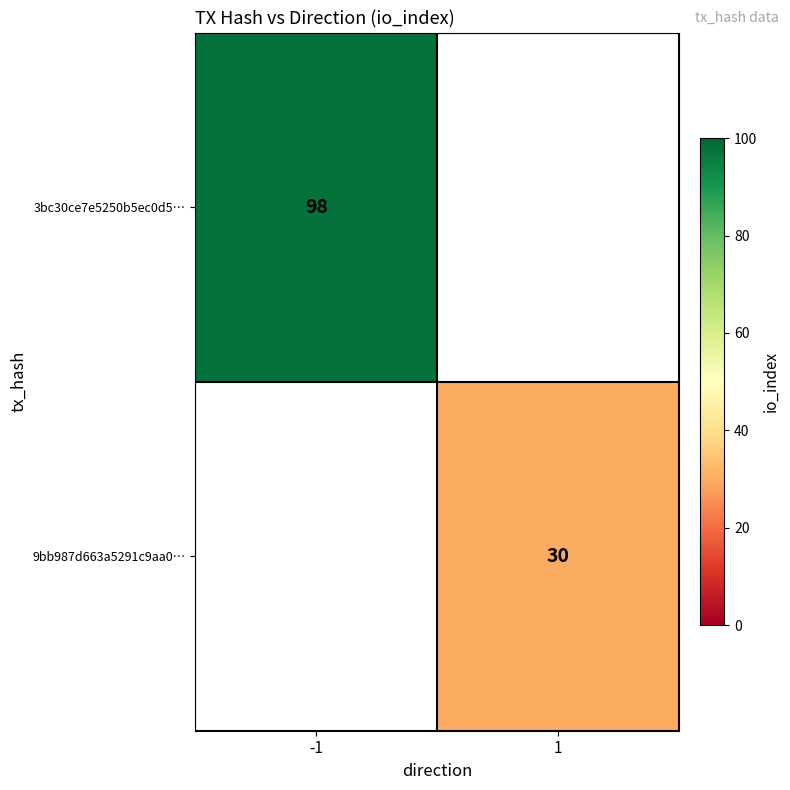

The 9bb987d663a5291c9aa0… series shows 52 at 1. True or false?

False